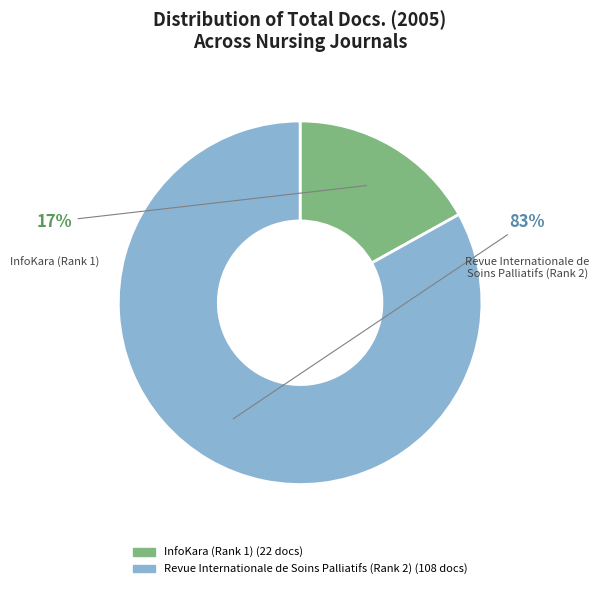

To the nearest percent, what portion does InfoKara (Rank 1) represent?

17%